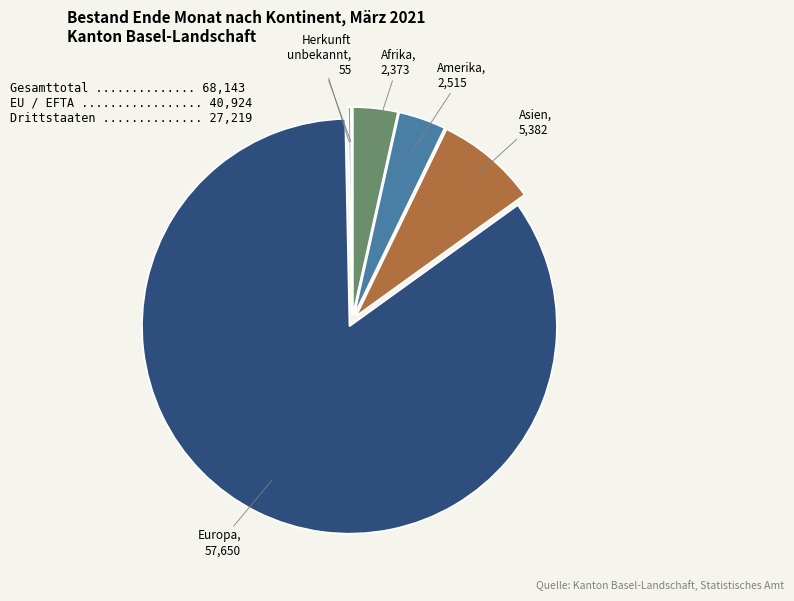

Which slice is the smallest?

Herkunft unbekannt